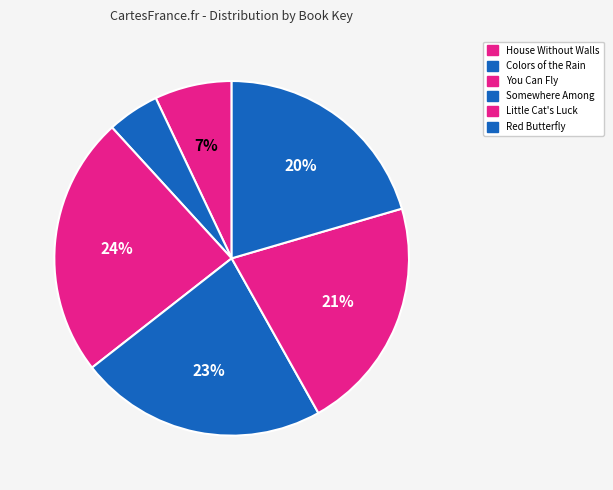

Count the number of slices in the pie.

6